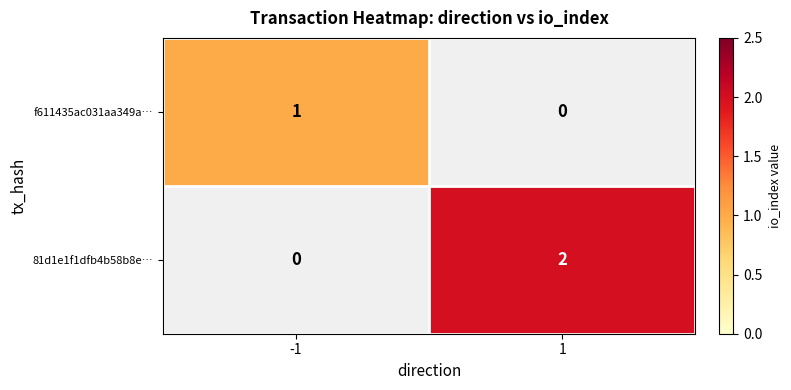

How many positive values does the f611435ac031aa349a… series have?

1